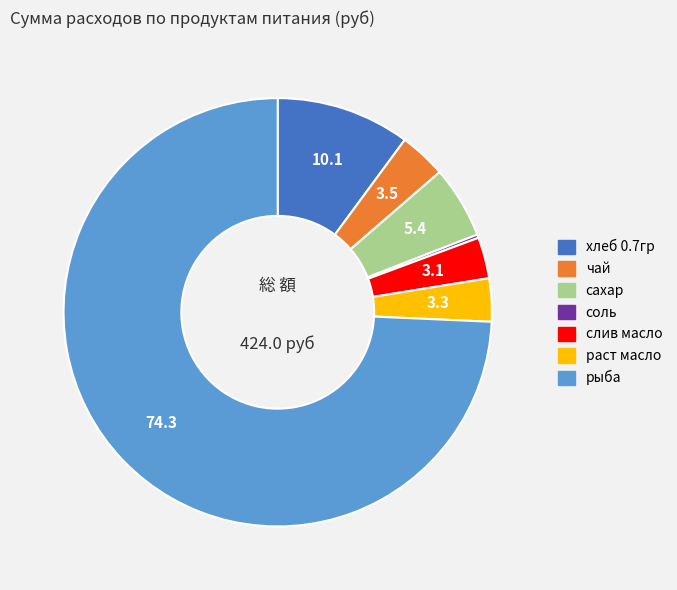

Is there a majority slice in this chart?

Yes